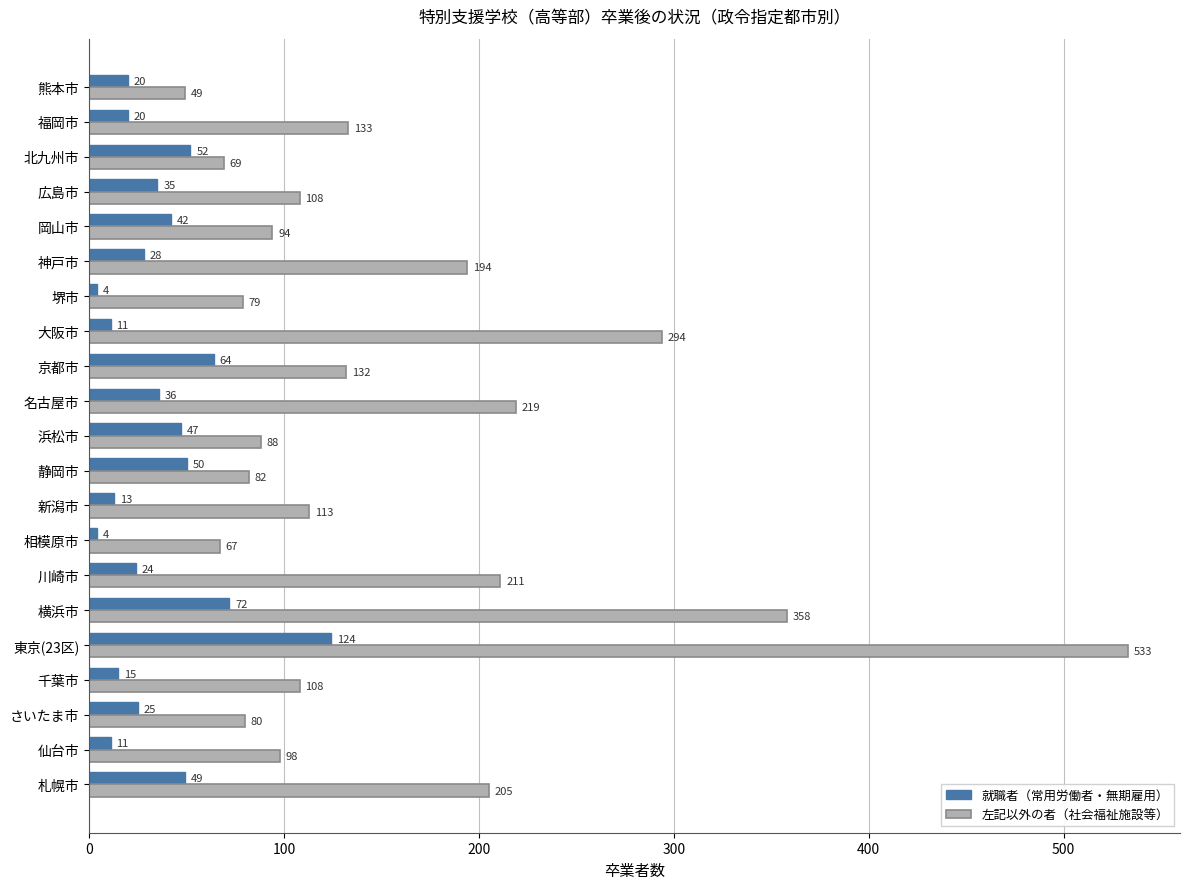

What is the sum of all 就職者（常用労働者・無期雇用） values?

746